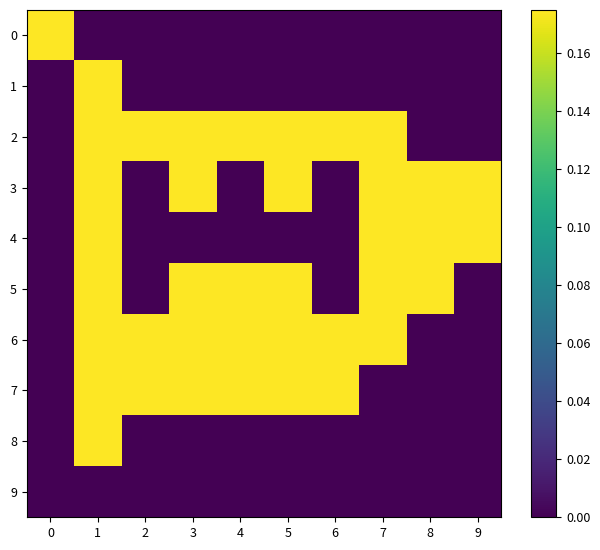

Between 1 and 8, which is larger?

1